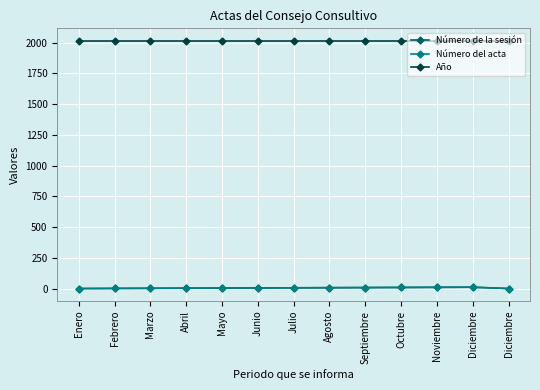

How many lines are shown in the chart?

3